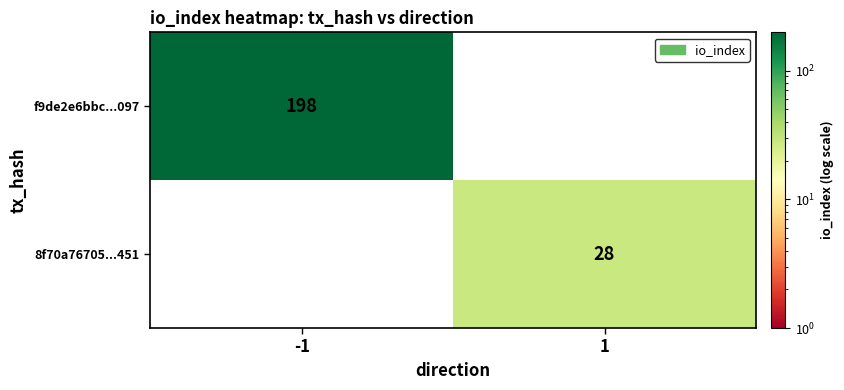

Is it true that 8f70a76705...451 equals 28 at 1?

True